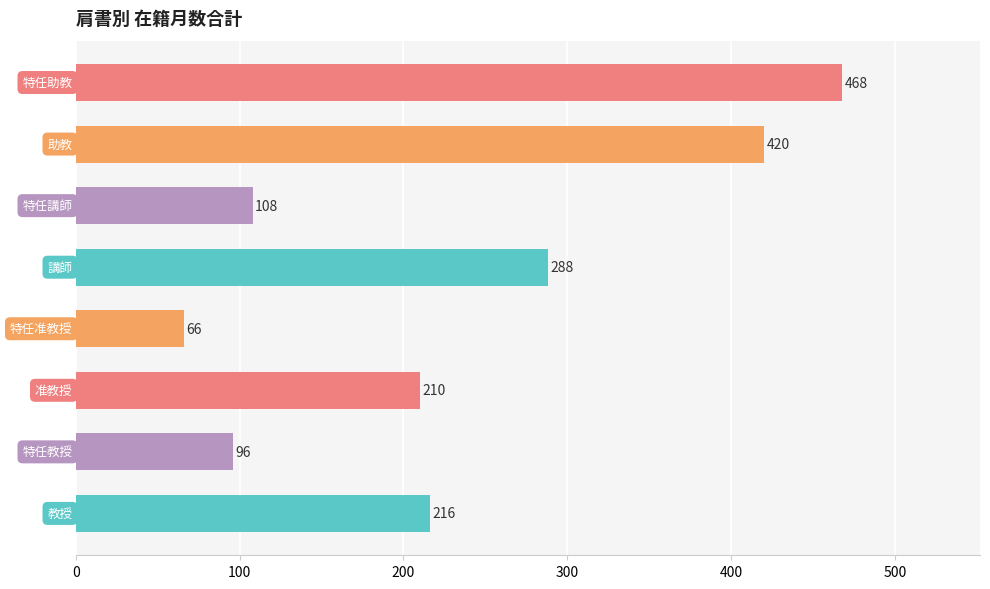

What is the maximum value shown in the chart?

468